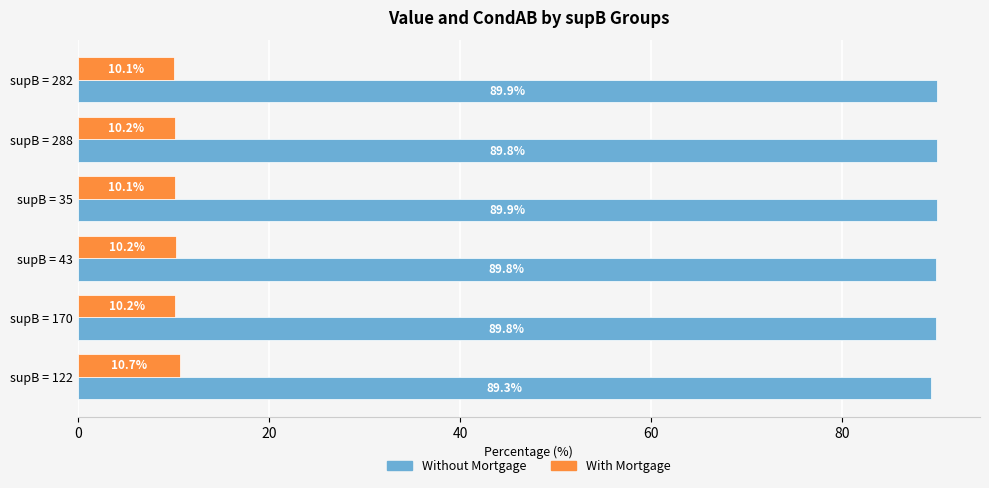

Is it true that Without Mortgage equals 89.3 at supB = 122?

True